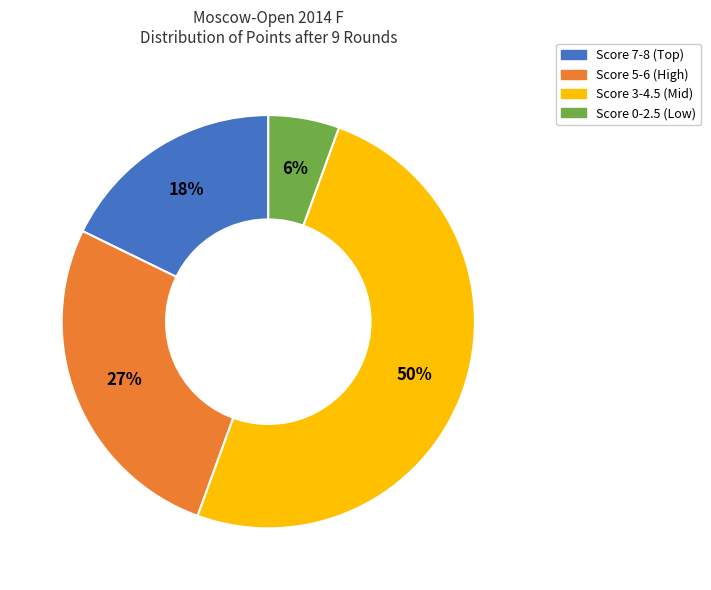

To the nearest percent, what is the average slice percentage?

25%